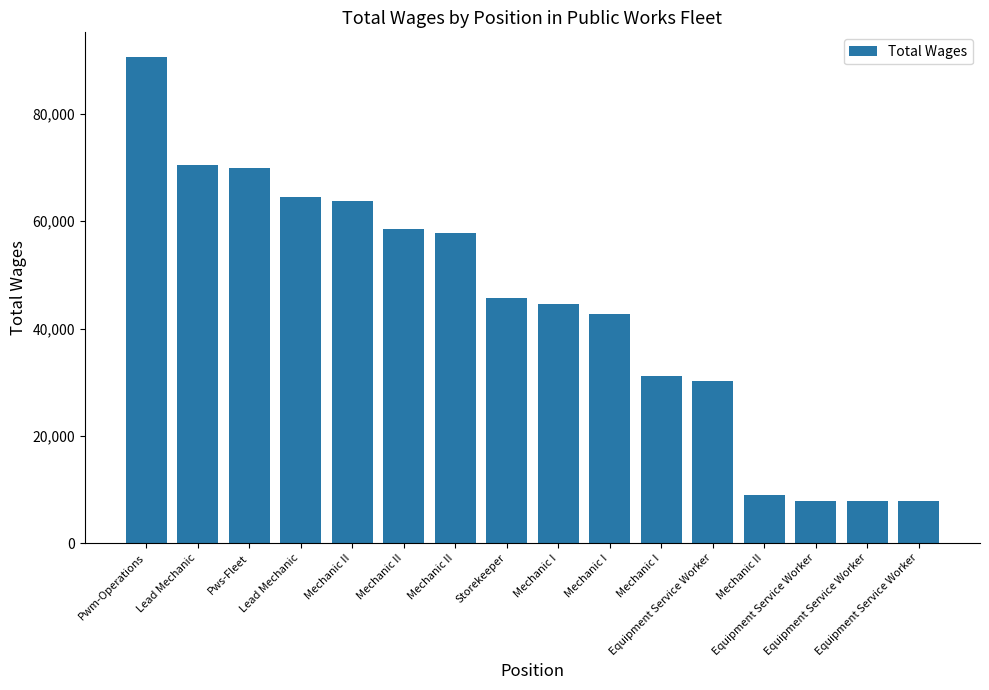

Count the number of categories in the chart.

16